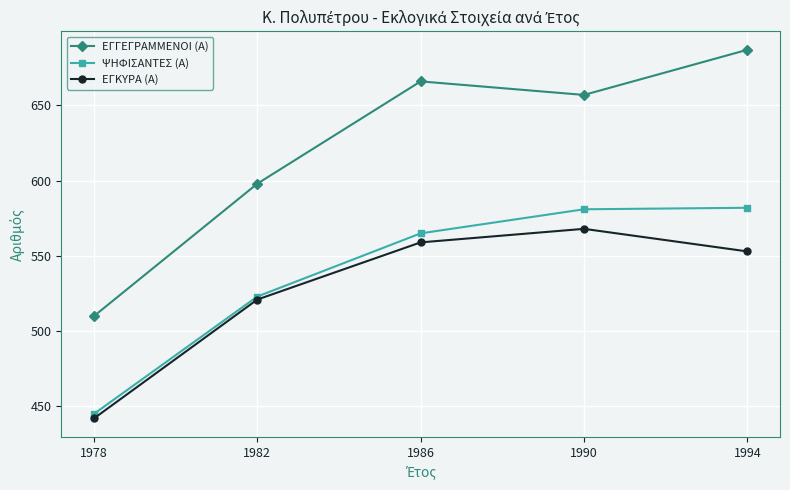

Where does the ΕΓΚΥΡΑ (Α) series first go above 553?

1986